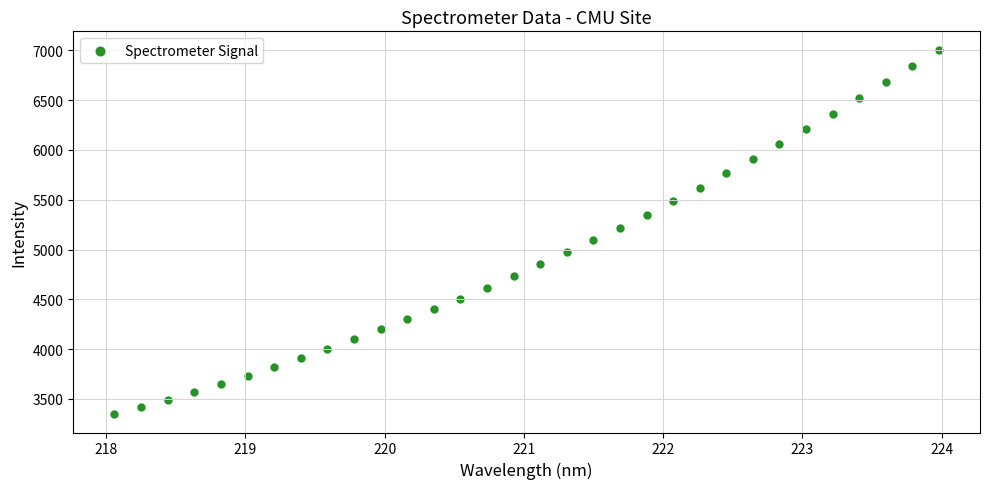

What is the range of Y values (max minus min)?

3661.2